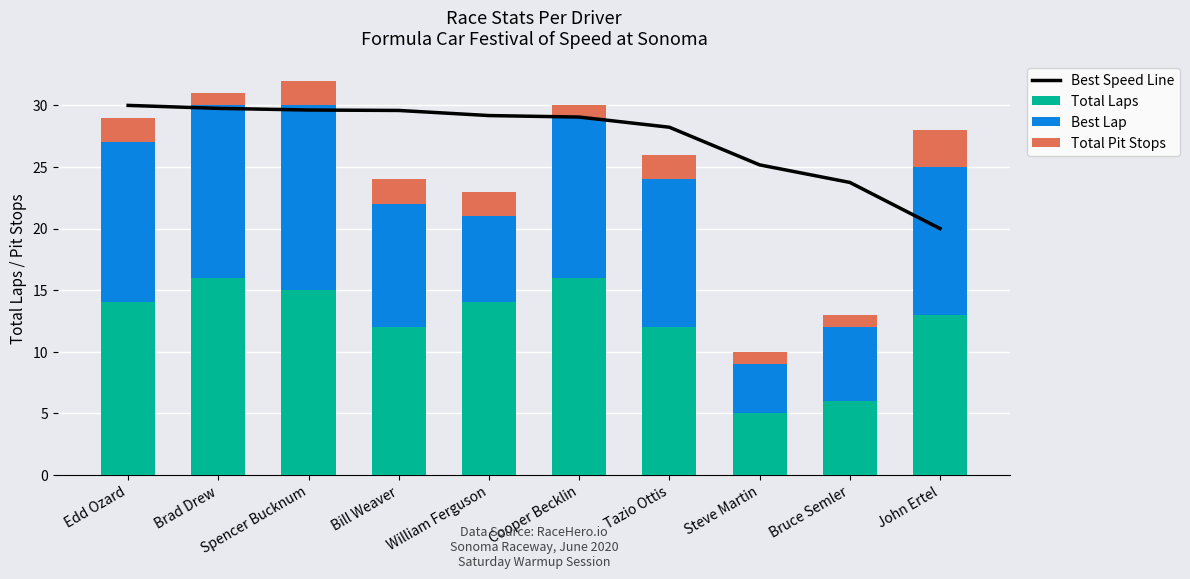

Reading right to left, what are all the values shown in this chart?

Best Speed Line: 20.0	23.7	25.2	28.2	29.1	29.2	29.6	29.6	29.8	30.0
Total Laps: 13.0	6.0	5.0	12.0	16.0	14.0	12.0	15.0	16.0	14.0
Best Lap: 12.0	6.0	4.0	12.0	13.0	7.0	10.0	15.0	14.0	13.0
Total Pit Stops: 3.0	1.0	1.0	2.0	1.0	2.0	2.0	2.0	1.0	2.0